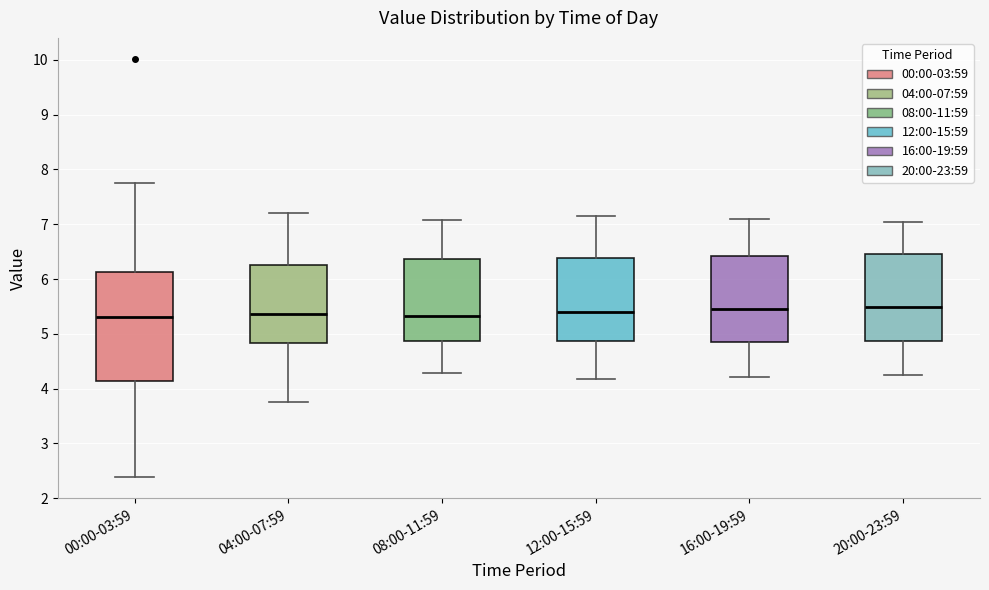

Reading left to right, transcribe this box plot: for each box, give where its median line is, the range the box spans, and where its two whiskers end, as read against the y-axis. The values are not printed on the chart, so give them approximately, as read against the axis.

00:00-03:59: median 5.3, box 4.1 to 6.1, whiskers 2.4 to 7.8
04:00-07:59: median 5.4, box 4.8 to 6.3, whiskers 3.8 to 7.2
08:00-11:59: median 5.3, box 4.9 to 6.4, whiskers 4.3 to 7.1
12:00-15:59: median 5.4, box 4.9 to 6.4, whiskers 4.2 to 7.2
16:00-19:59: median 5.5, box 4.8 to 6.4, whiskers 4.2 to 7.1
20:00-23:59: median 5.5, box 4.9 to 6.5, whiskers 4.3 to 7.1